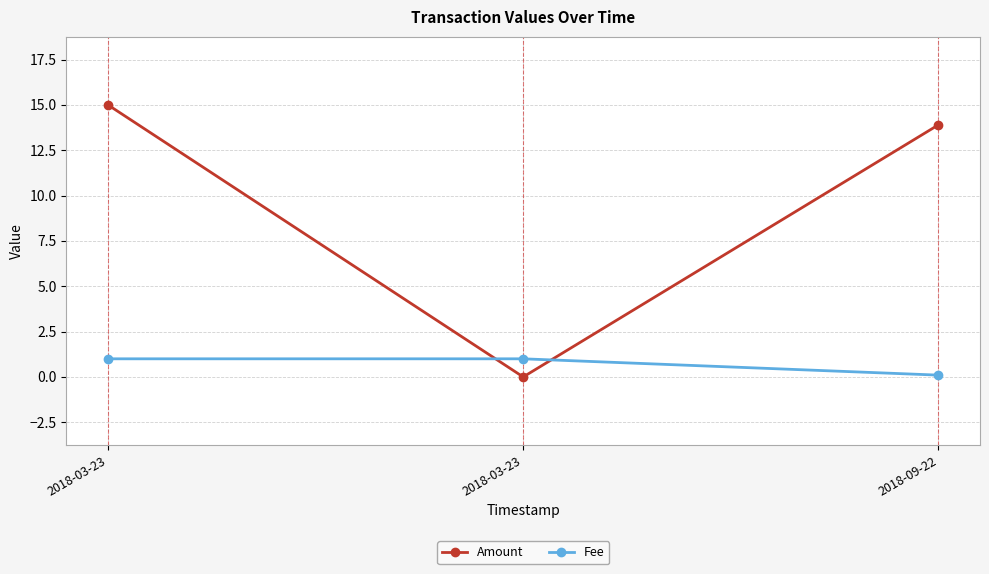

List the series in order of their peak value, lowest first.

Fee, Amount